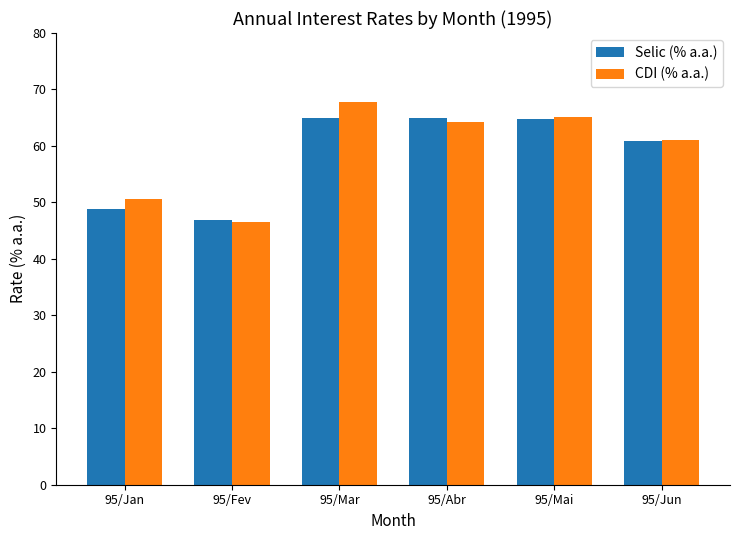

What are all the series names shown in the legend?

Selic (% a.a.), CDI (% a.a.)